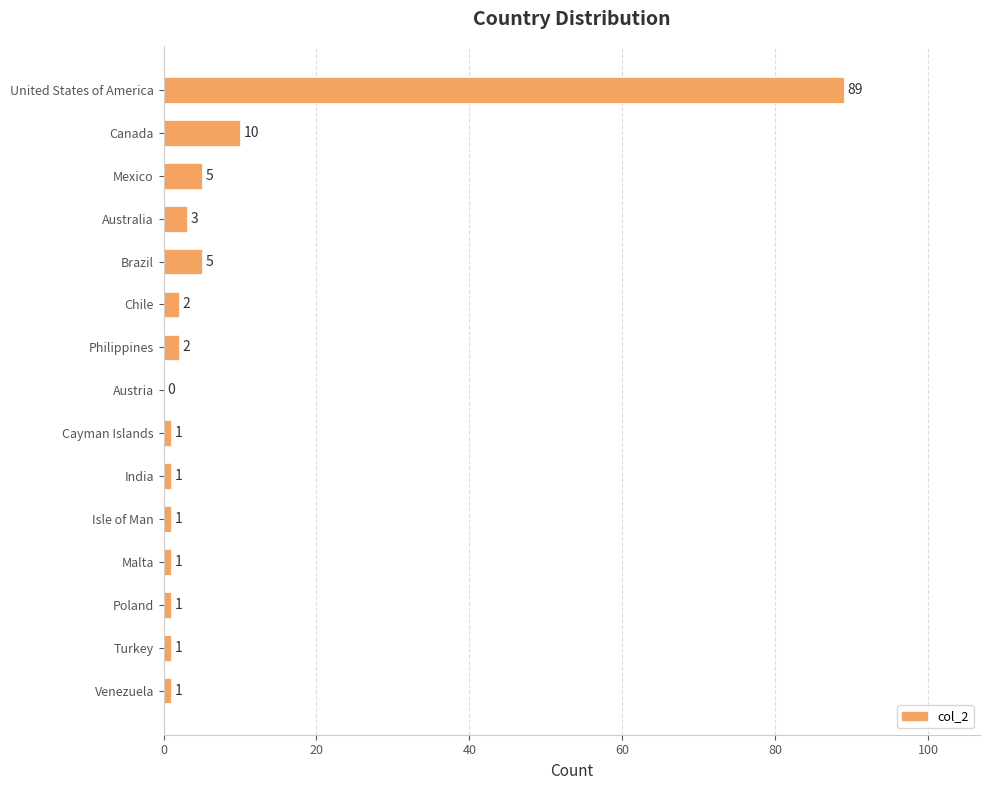

Reading top to bottom, extract all data points from this chart.

United States of America=89	Canada=10	Mexico=5	Australia=3	Brazil=5	Chile=2	Philippines=2	Austria=0	Cayman Islands=1	India=1	Isle of Man=1	Malta=1	Poland=1	Turkey=1	Venezuela=1